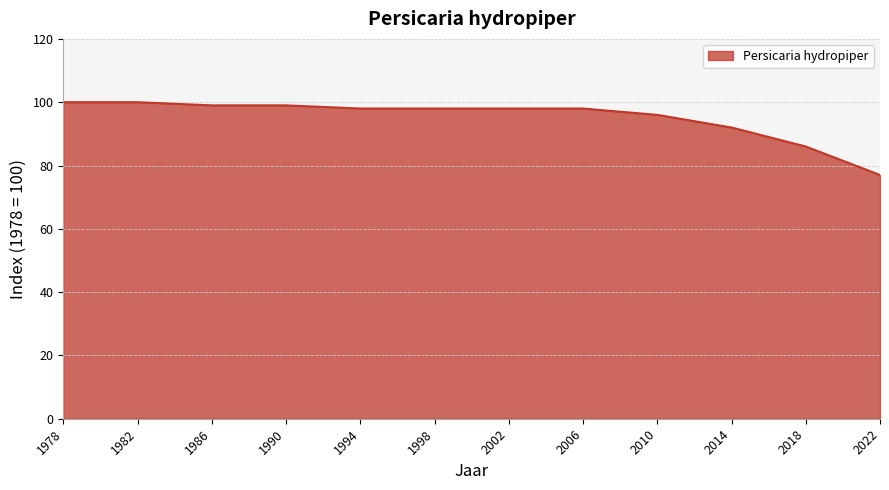

What is the change in value from 1978 to 2014?

-8